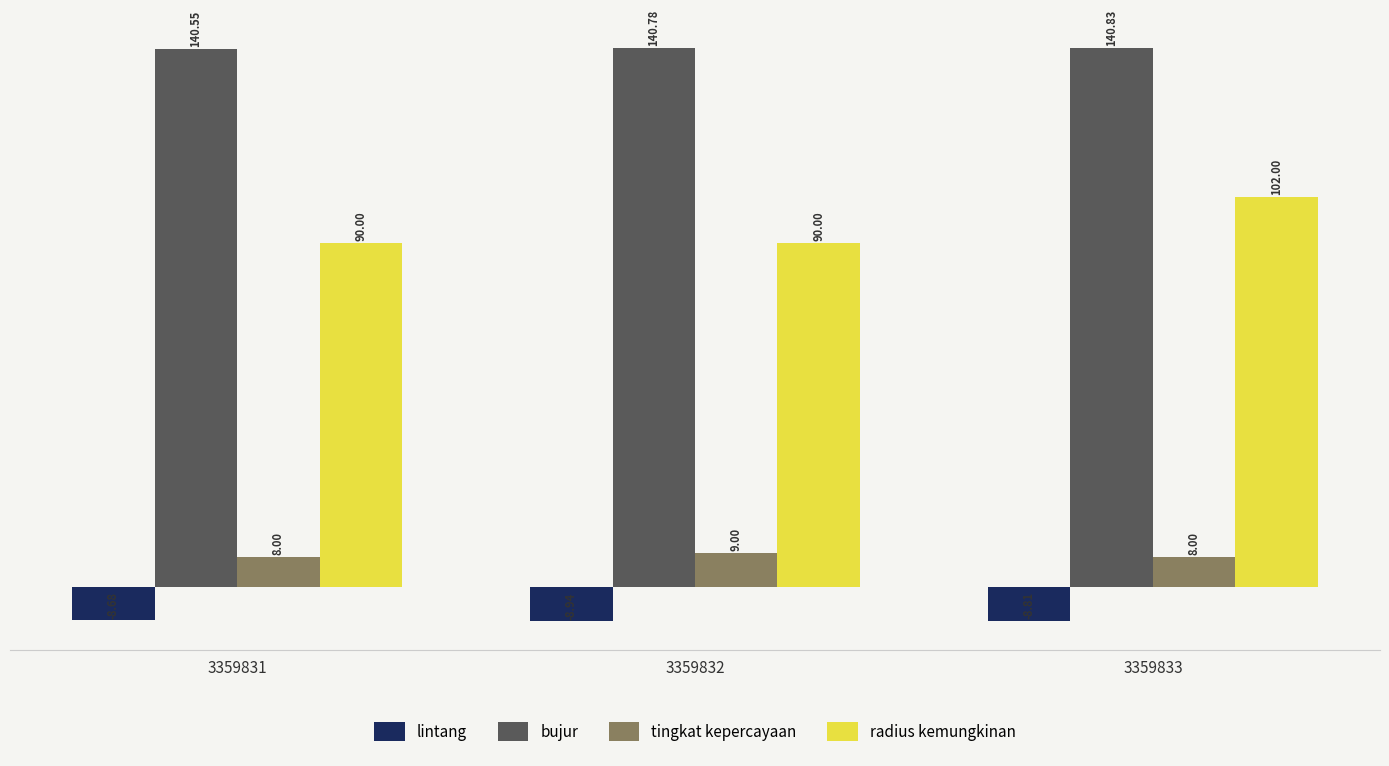

Which series has the largest range (max minus min)?

radius kemungkinan